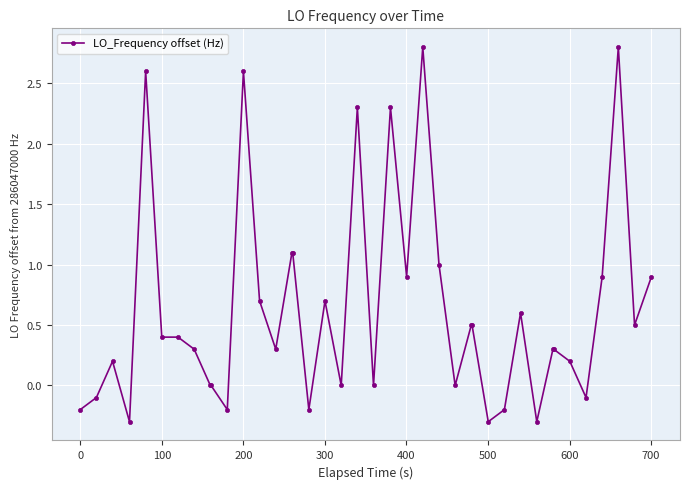

Count the number of categories in the chart.

40